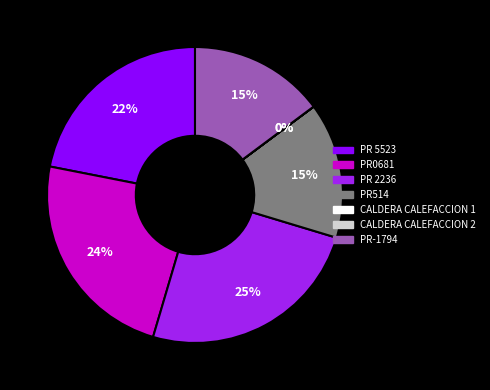

Is there any slice that represents more than half of the pie?

No